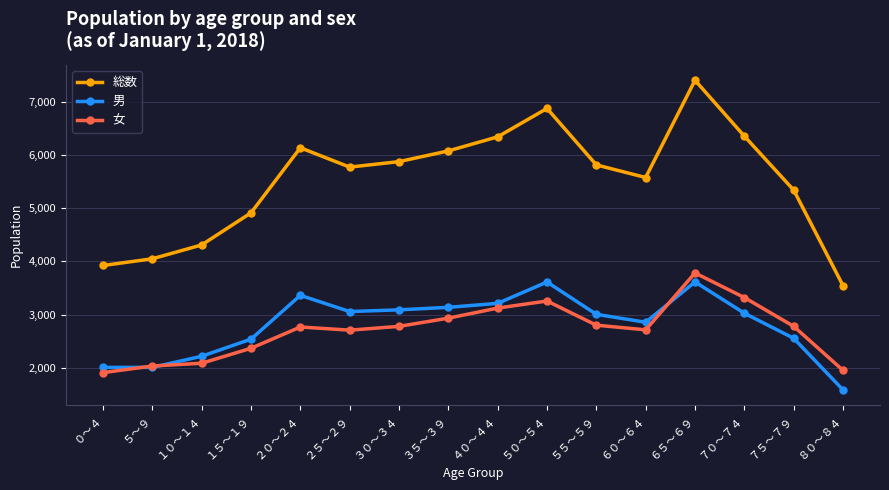

How many lines are shown in the chart?

3